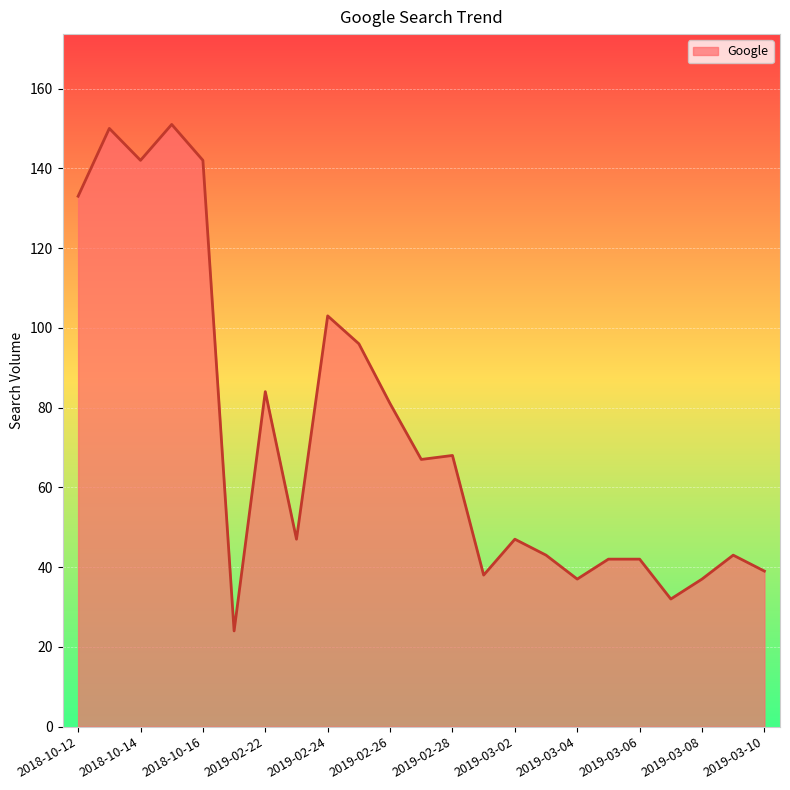

Reading left to right, extract all data points from this chart.

133	150	142	151	142	24	84	47	103	96	81	67	68	38	47	43	37	42	42	32	37	43	39